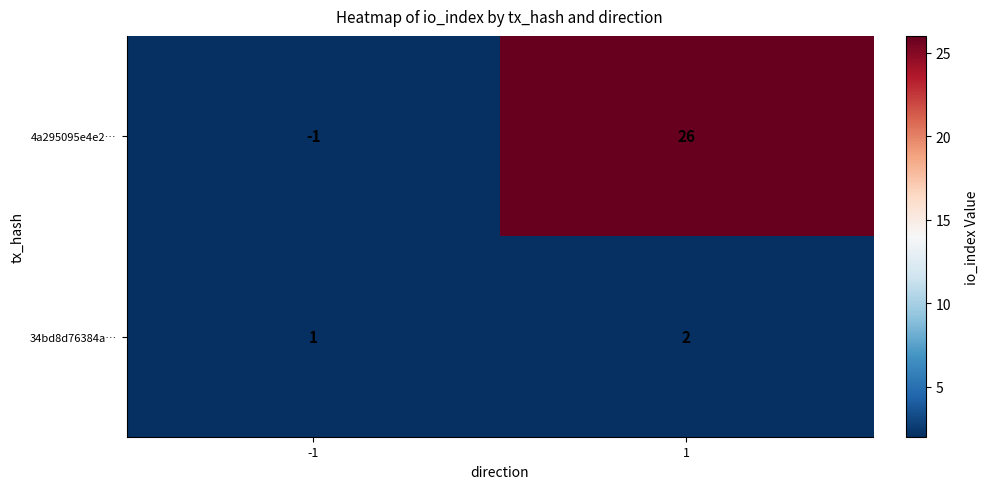

Rank the series at -1 from lowest to highest value.

4a295095e4e2…, 34bd8d76384a…